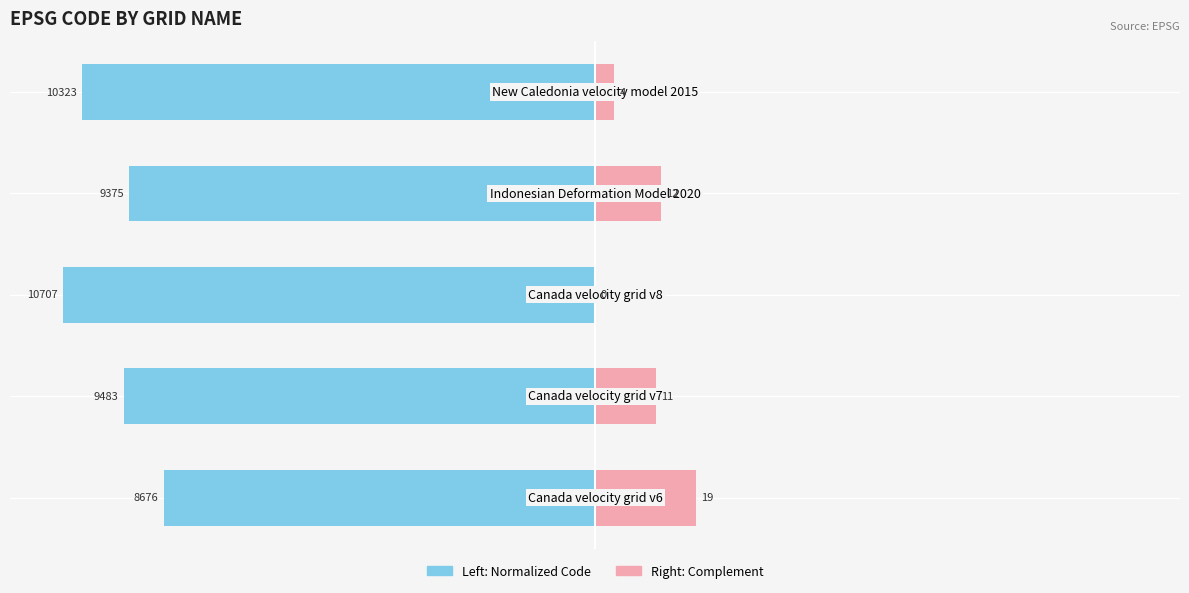

At how many categories does at least one series exceed -85?

5